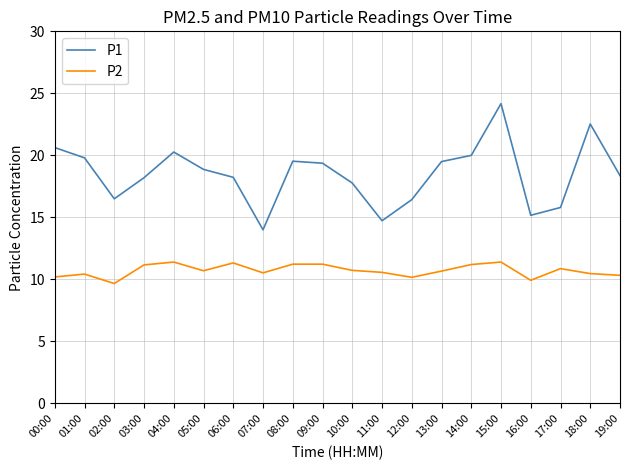

What position from the left is 09:00?

10